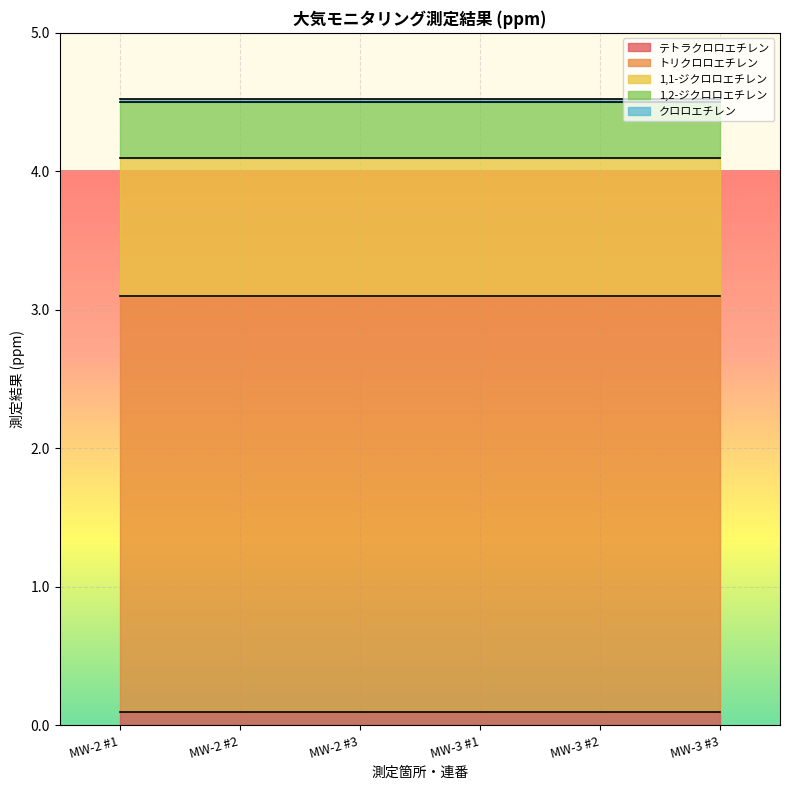

What is the label of the 3rd point from the left?

MW-2 #3